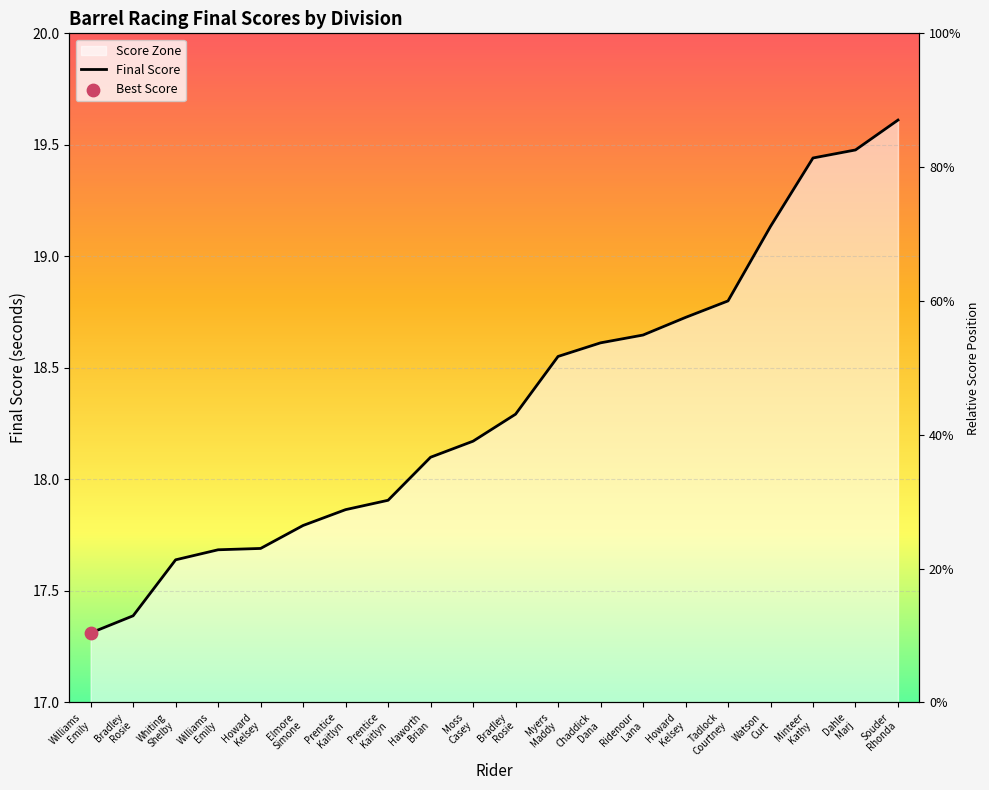

Which has a higher value, Chaddick
Dana or Tadlock
Courtney?

Tadlock
Courtney